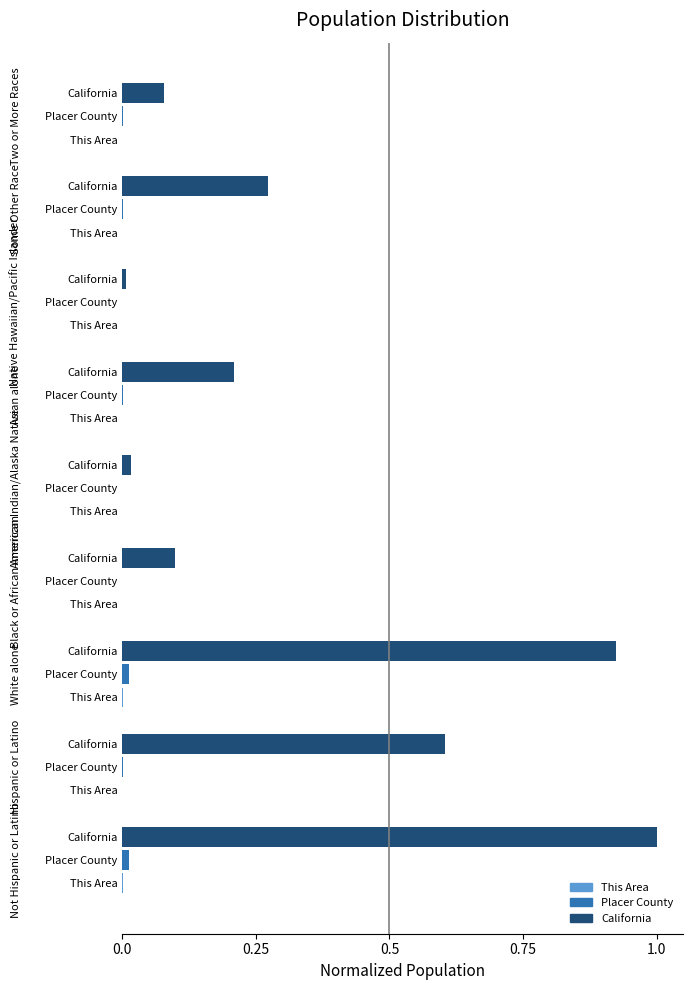

How many categories are shown in the chart?

9